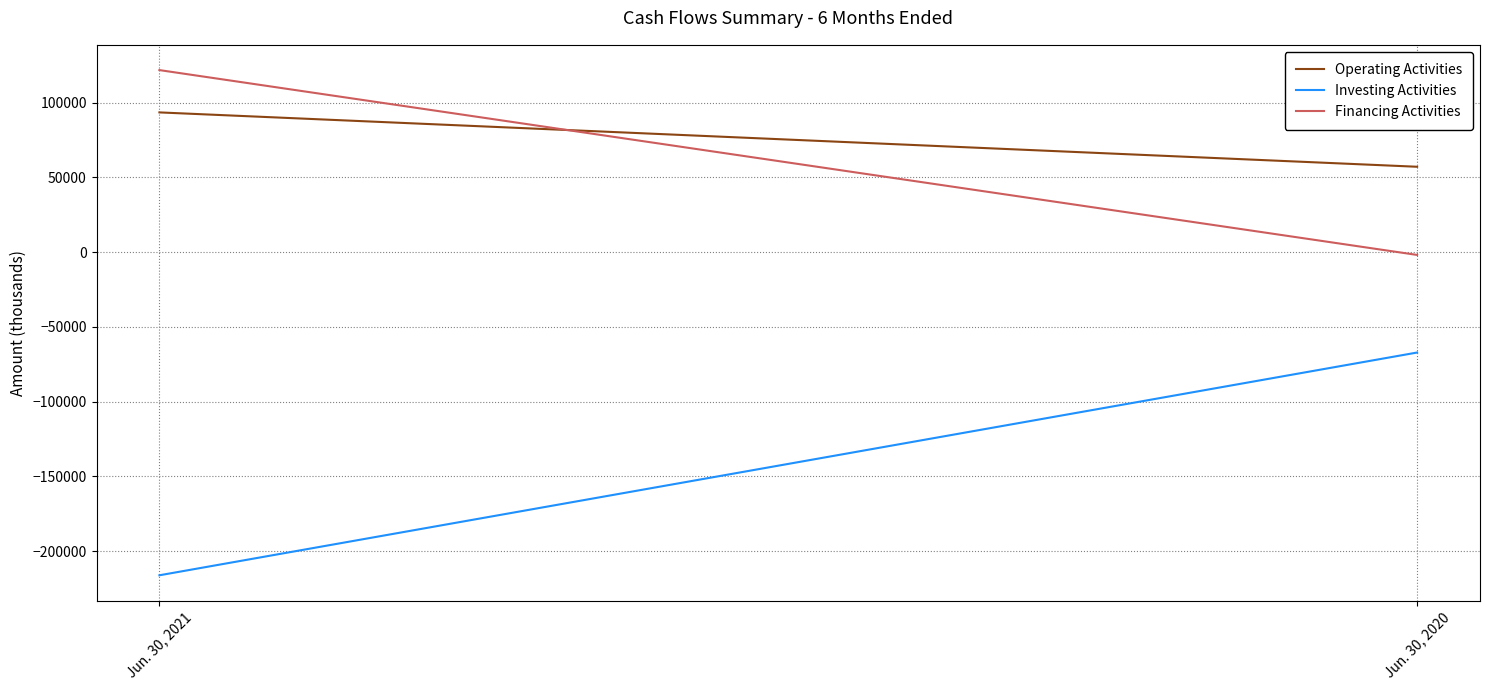

How many data points in Financing Activities are less than 121751?

1